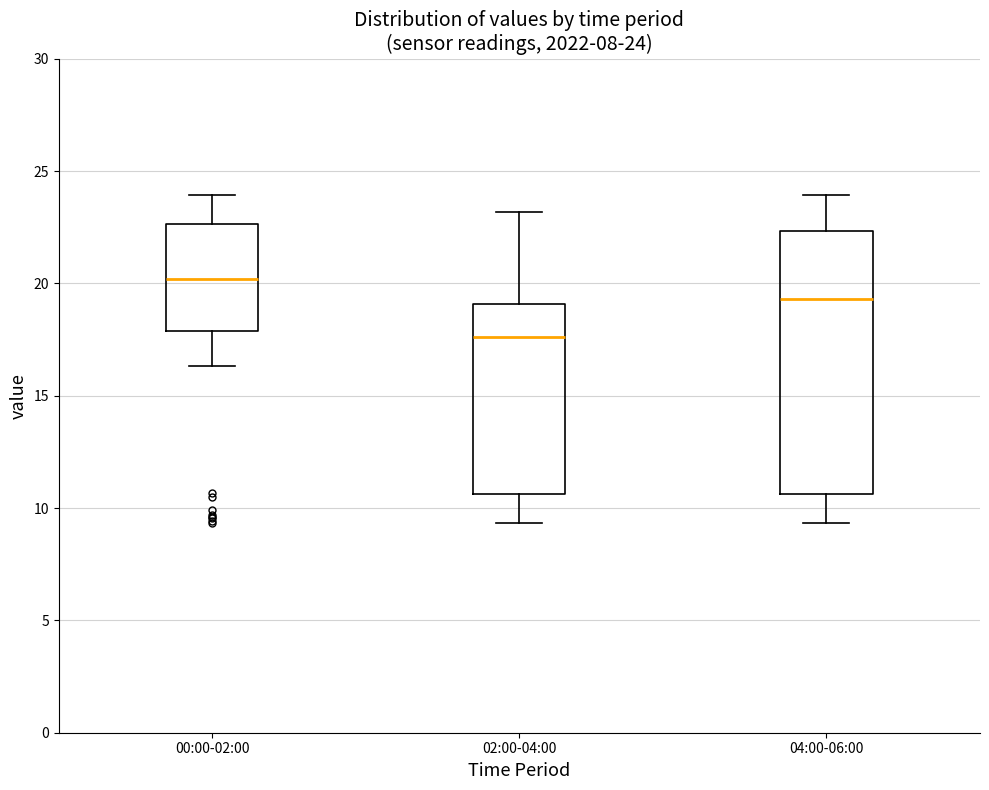

Comparing the boxes themselves (not the whiskers), which one is the tallest?

04:00-06:00